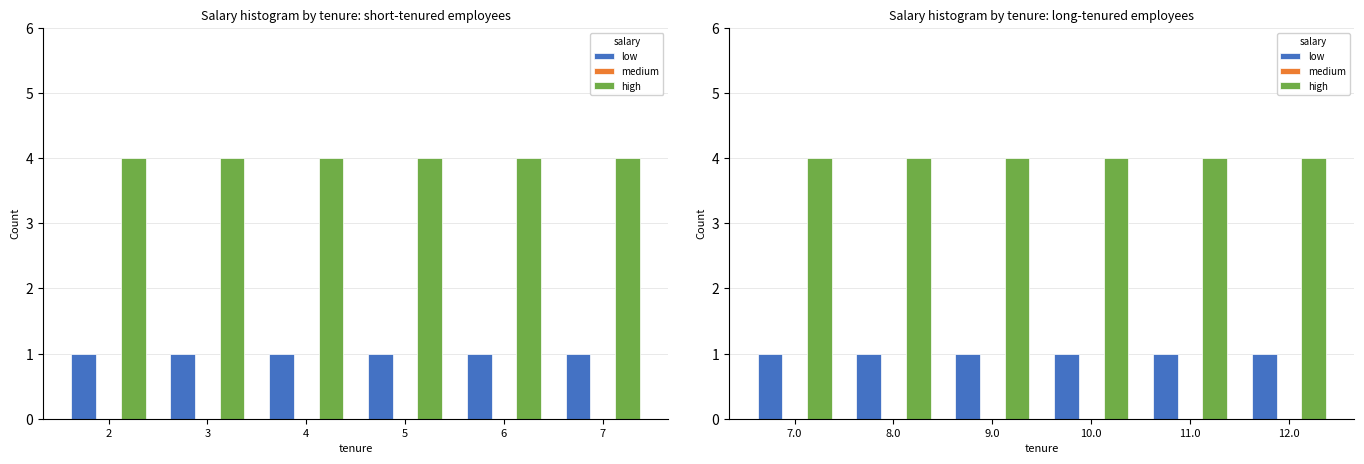

Which has a higher value, 12.0 or 11.0?

12.0